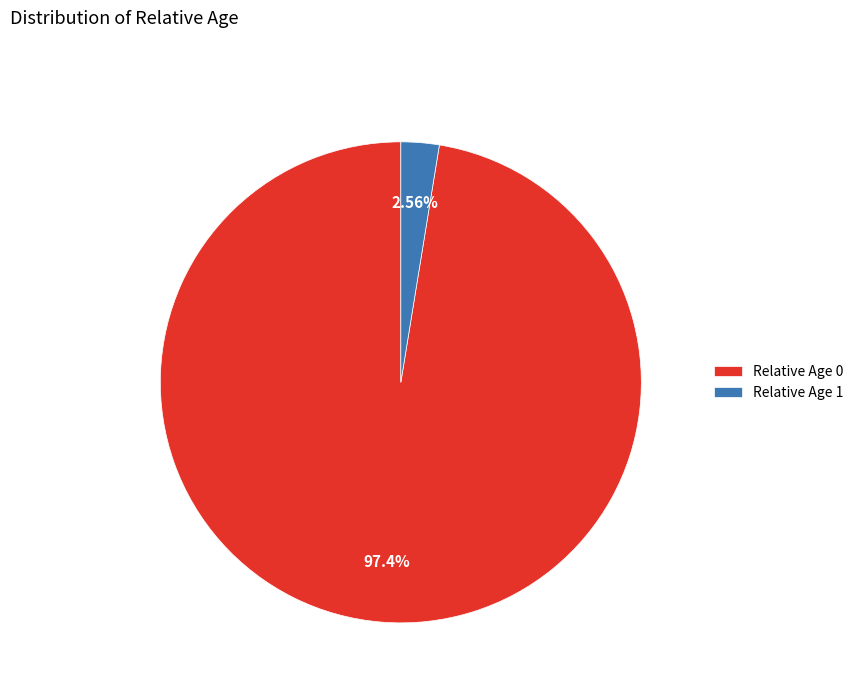

Is Relative Age 0 the majority of the pie?

Yes